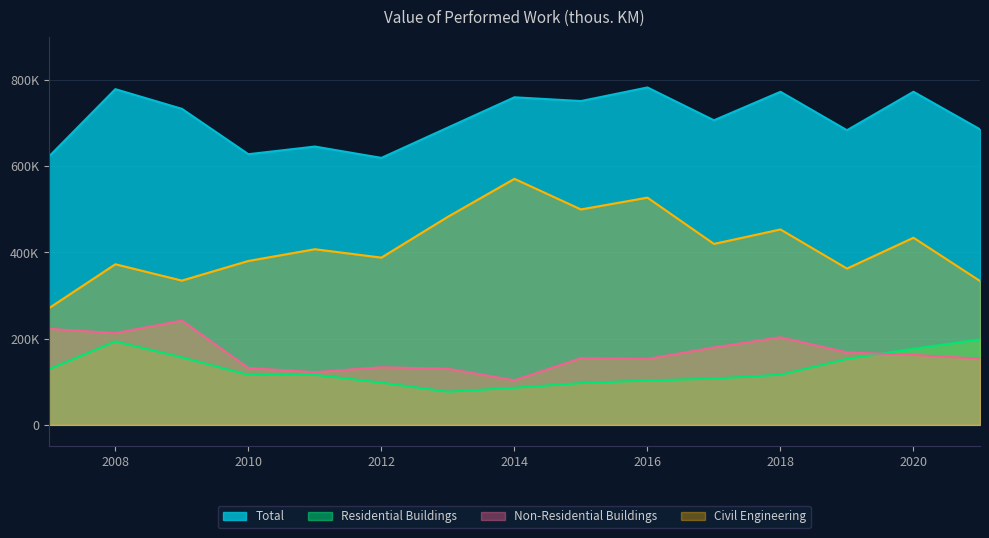

The Civil Engineering series shows 556858 at 2019. True or false?

False